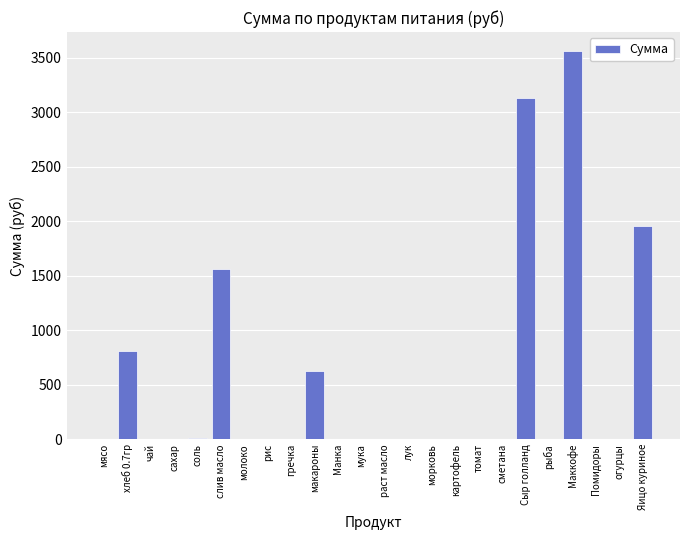

Between Маккофе and мясо, which is larger?

Маккофе